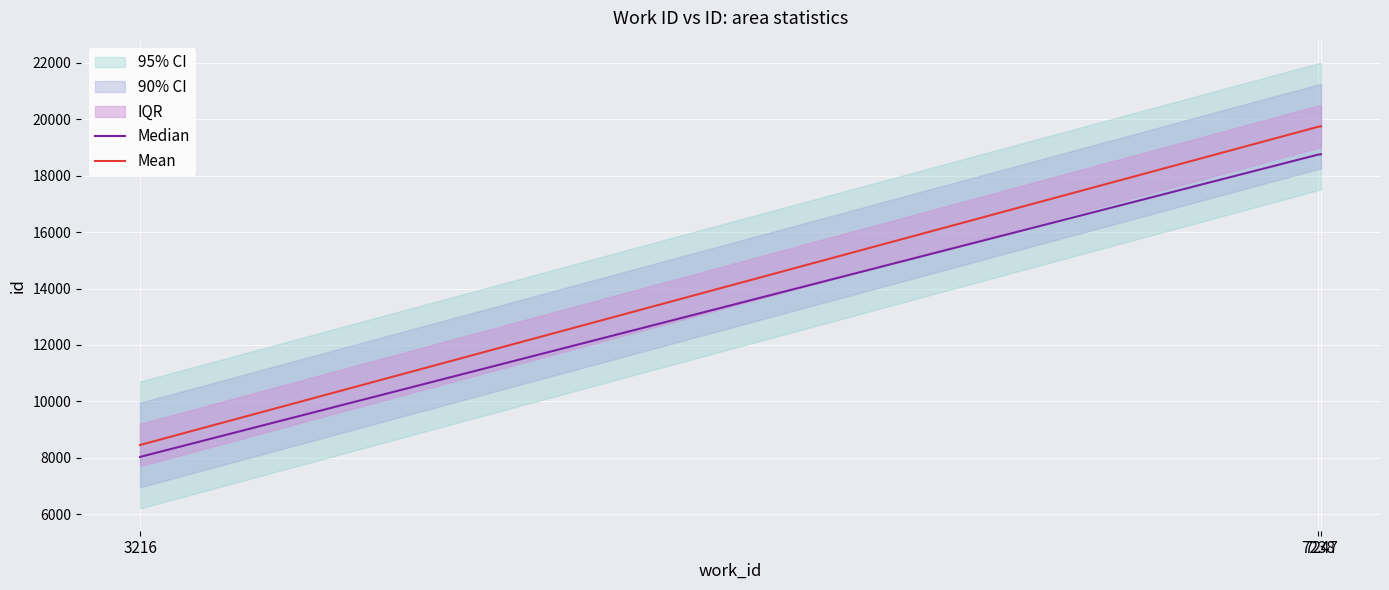

At which category is the sum across all series the highest?

7247